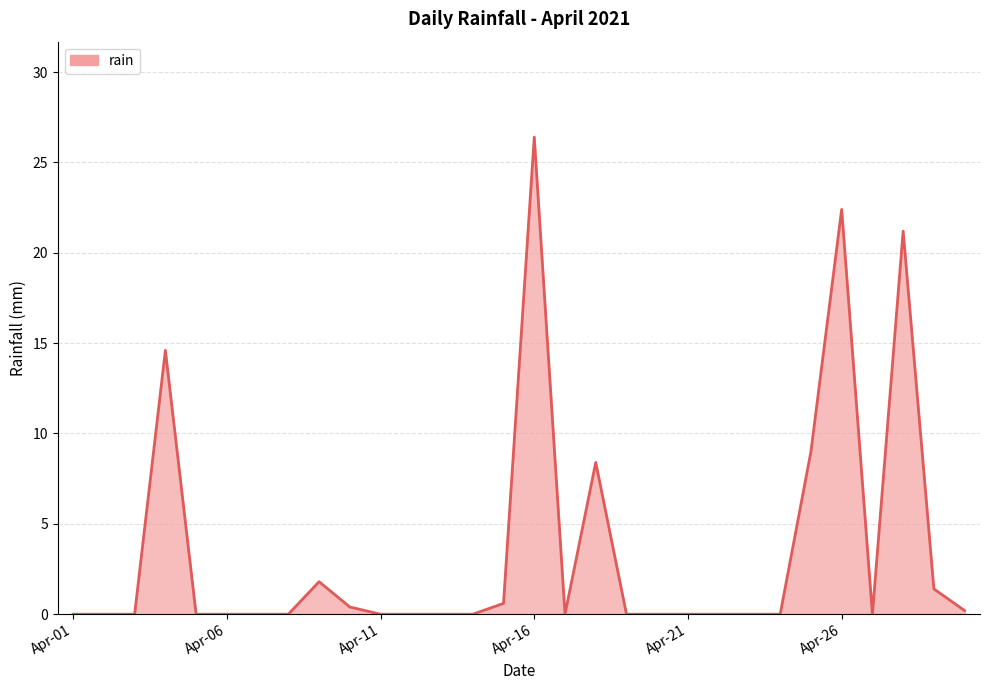

What is the maximum value shown in the chart?

26.4